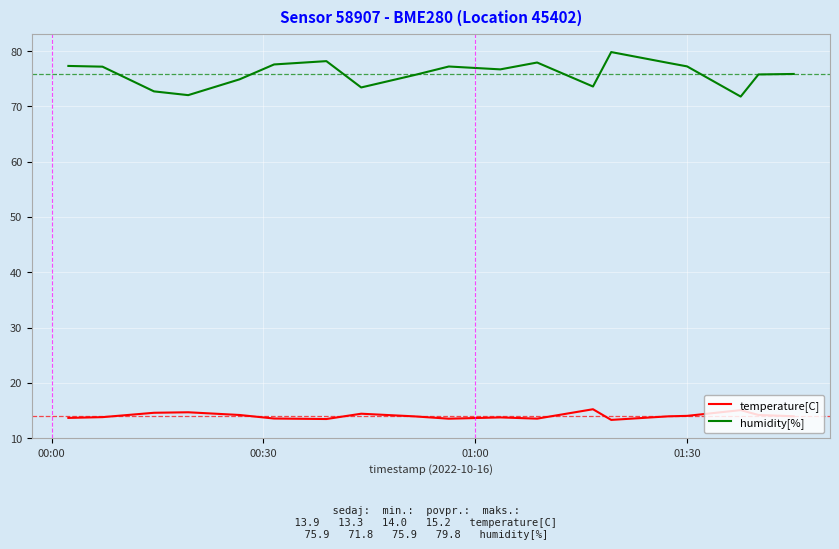

Rank the series by their maximum value, from lowest to highest.

temperature[C], humidity[%]